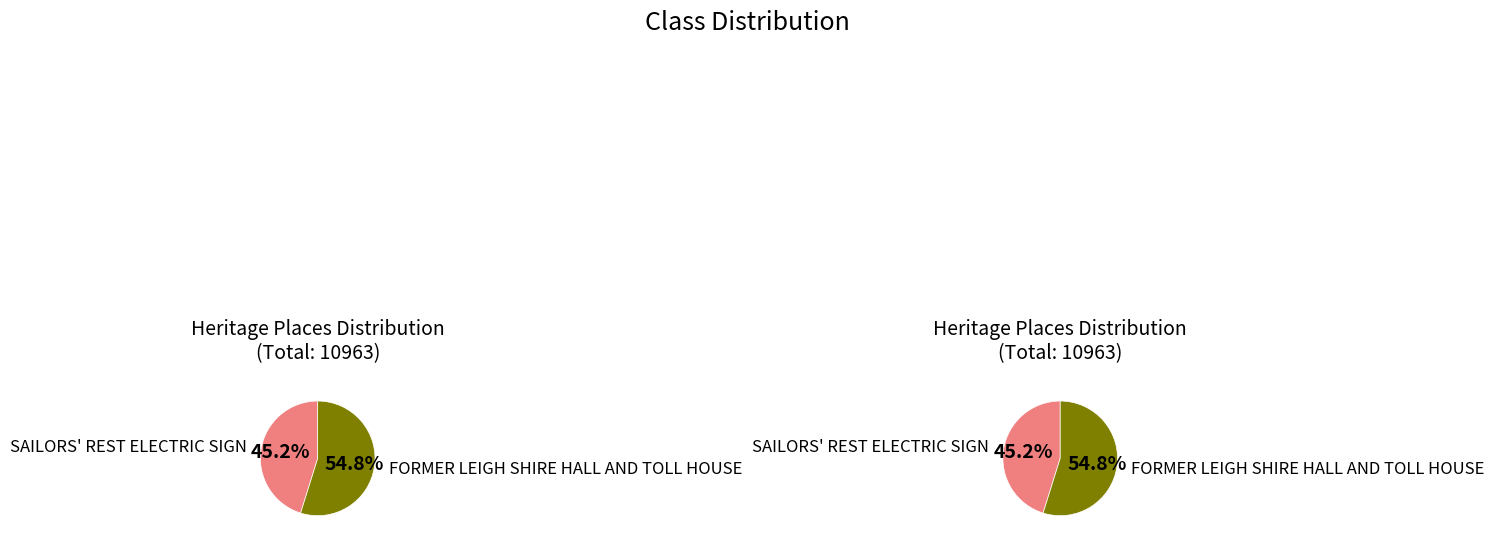

What is the change in value from SAILORS' REST ELECTRIC SIGN to FORMER LEIGH SHIRE HALL AND TOLL HOUSE?

+1057